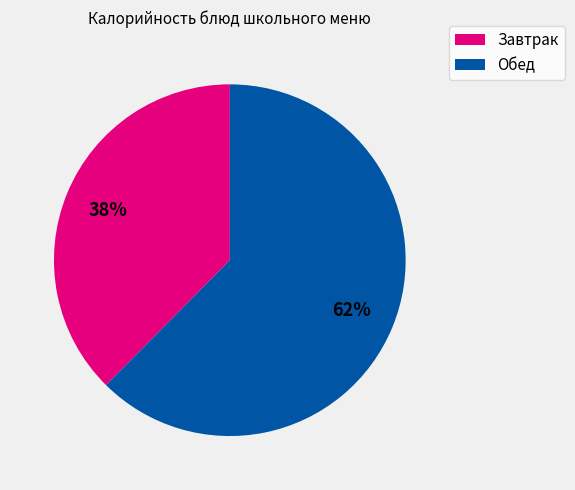

How many slices are in this pie chart?

2